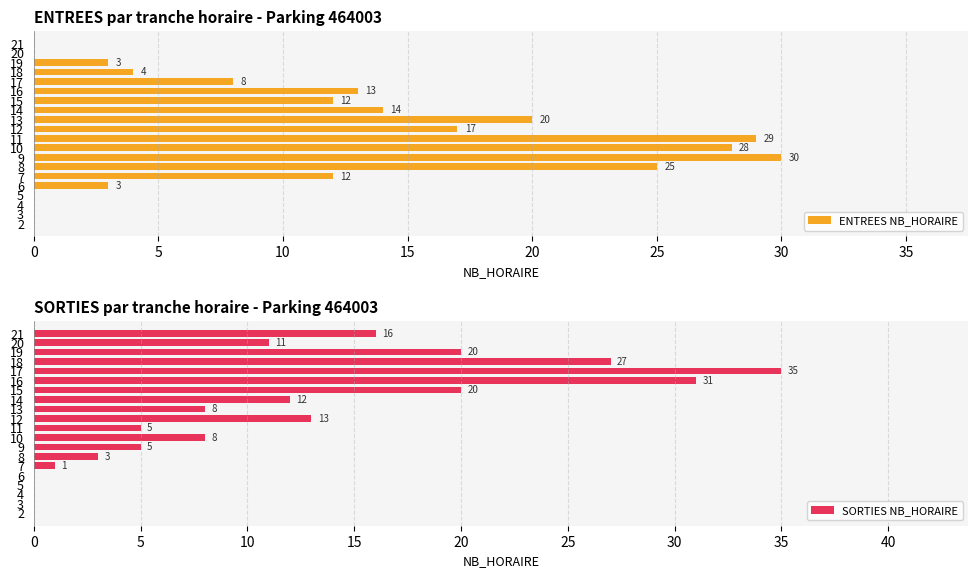

What is the sum of the ENTREES NB_HORAIRE values at 9 and 16?

43